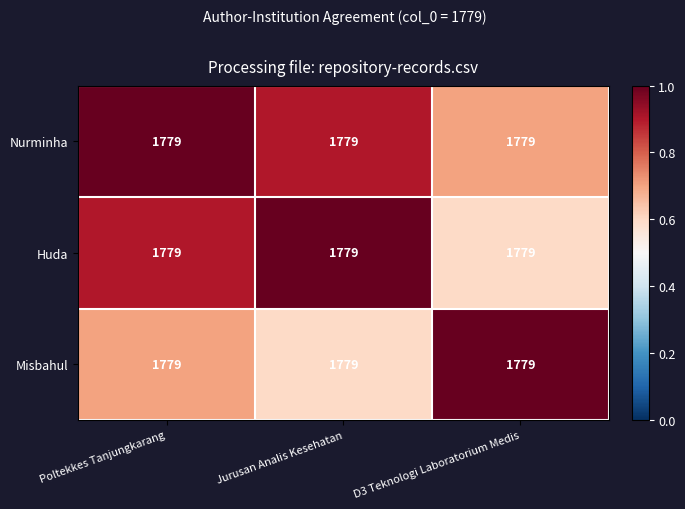

Count the Nurminha values in the range 0 to 1.

3